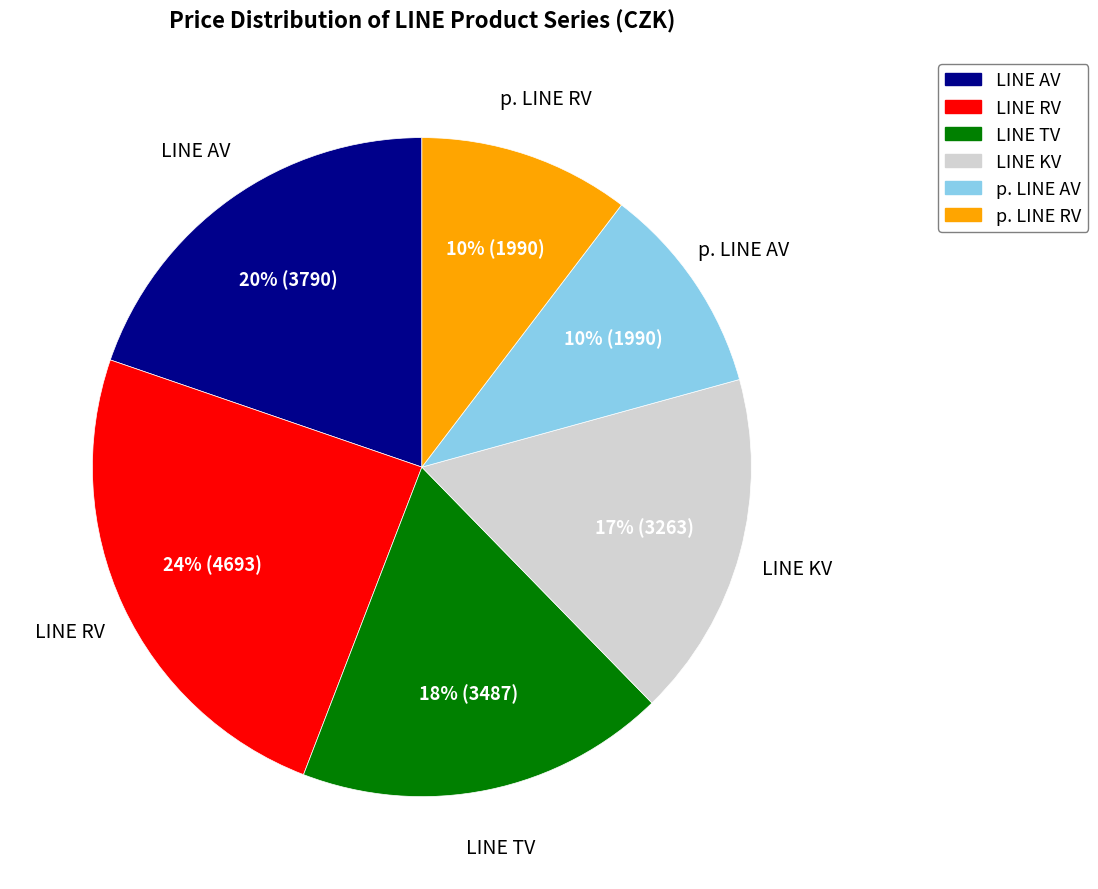

Which has a higher value, LINE KV or LINE RV?

LINE RV